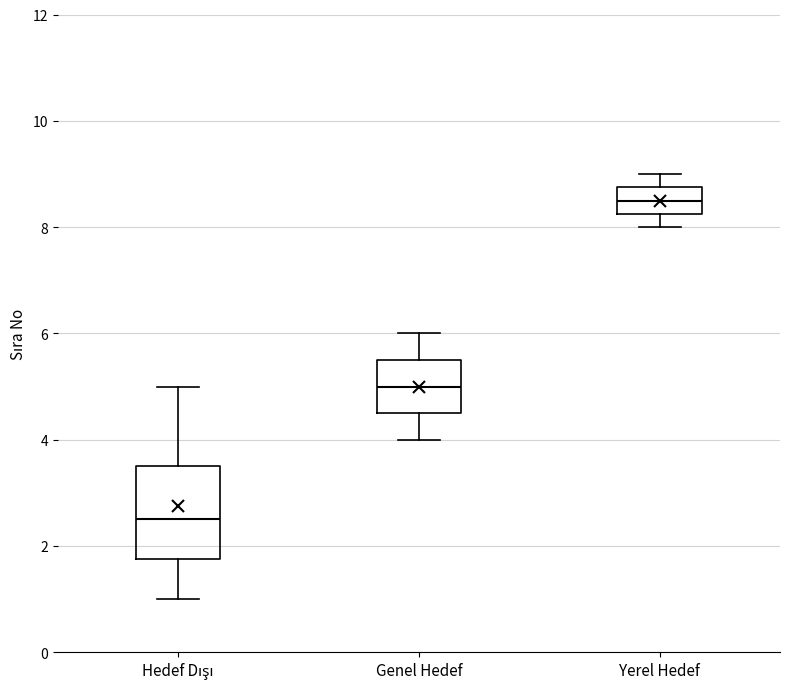

Which box's median line is the lowest?

Hedef Dışı